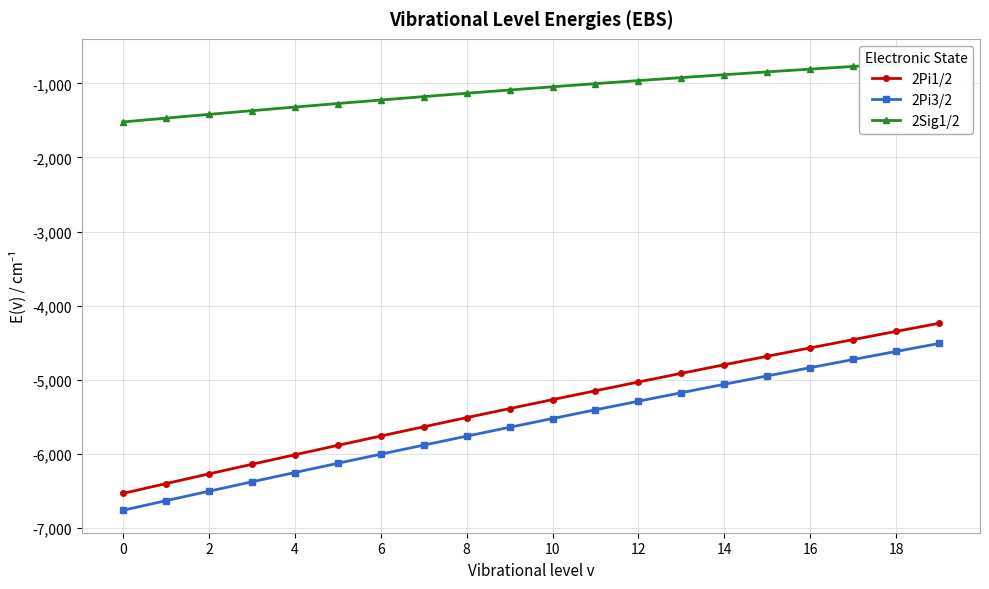

How many values in the 2Pi1/2 series are below -5271?

11